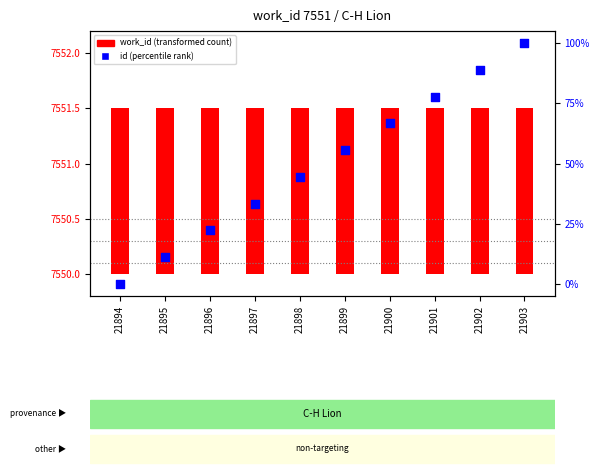

Which series reaches the maximum Y coordinate?

id (percentile rank)